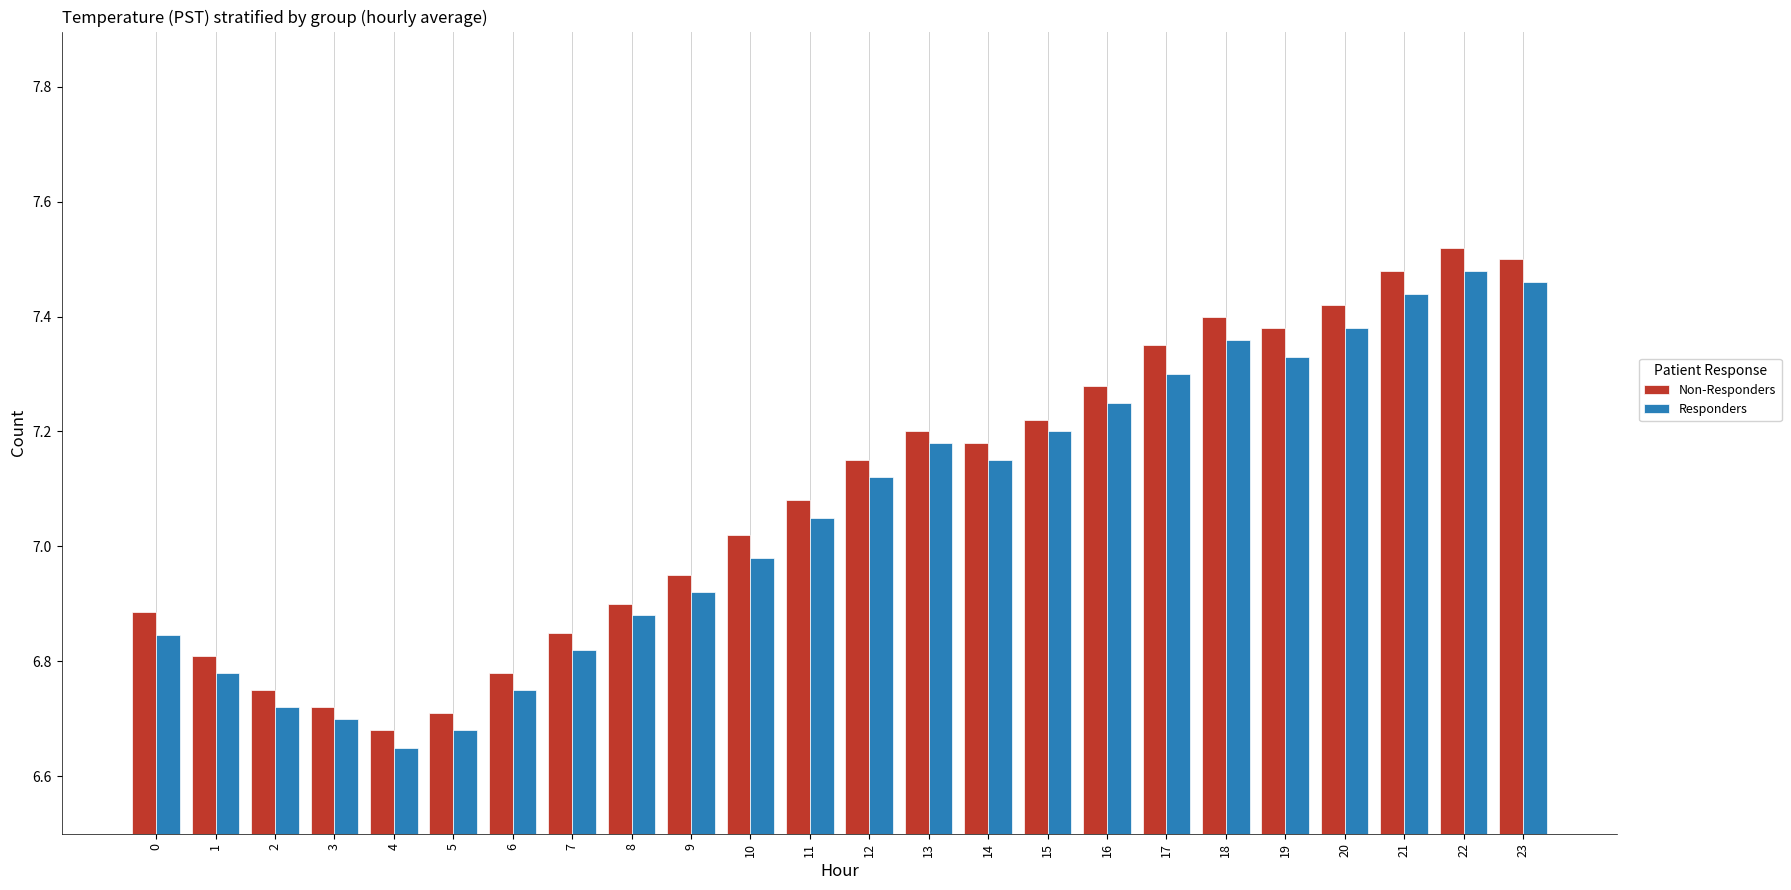

The Responders series shows 7.3 at 17. True or false?

True